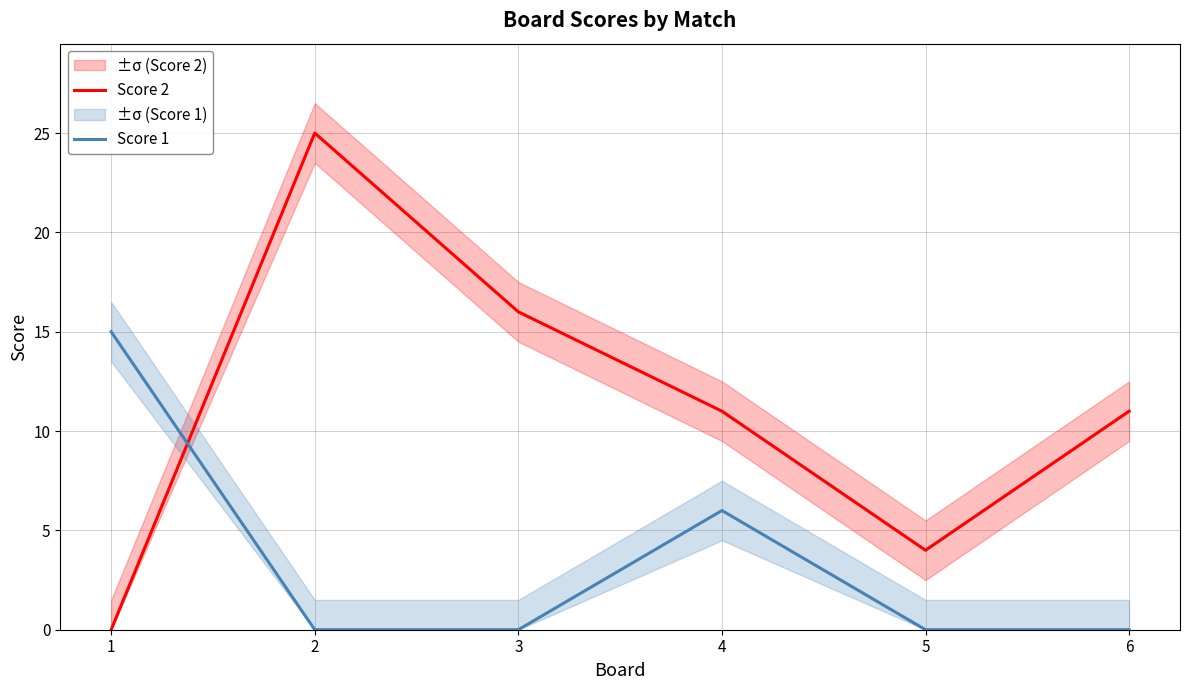

In Score 1, how many points are higher than both neighbors (excluding endpoints)?

1